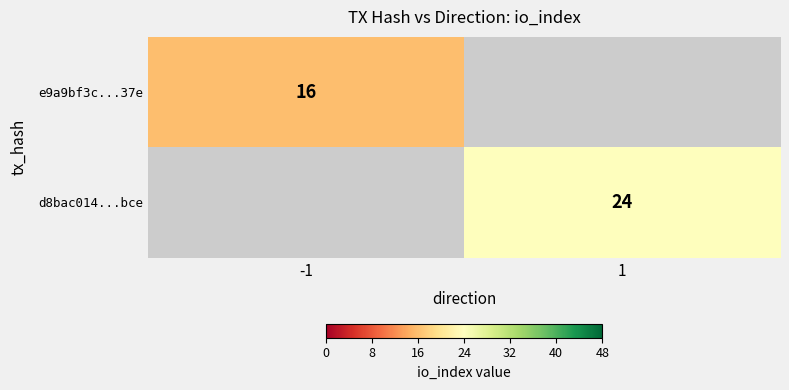

Is it true that d8bac014...bce equals 24 at 1?

True